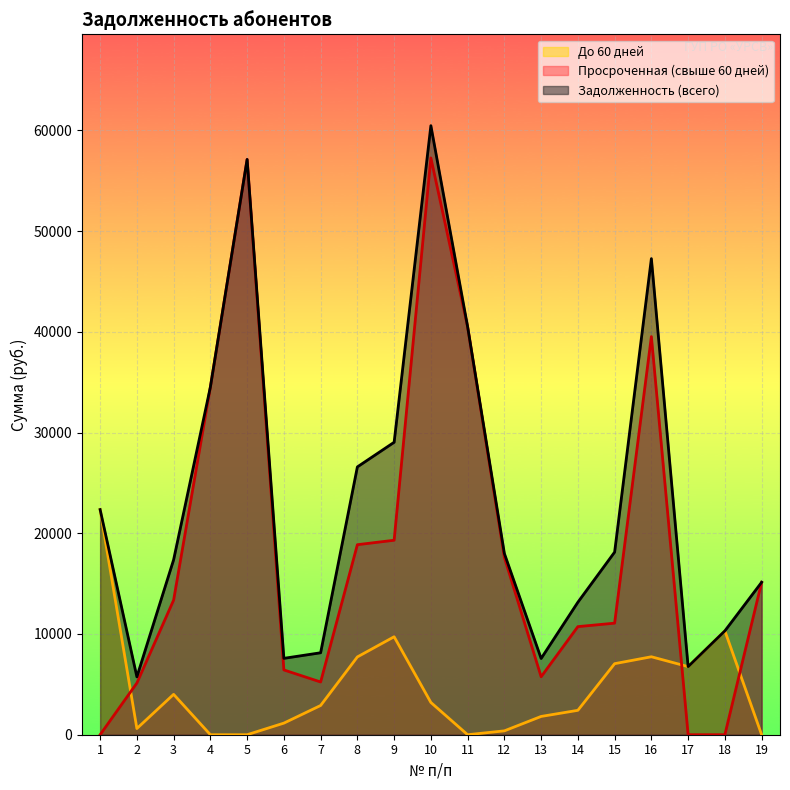

Reading left to right, transcribe all the data shown in this chart.

До 60 дней: 1=22350.6	2=614.7	3=4007.9	4=0.0	5=0.0	6=1151.6	7=2902.1	8=7723.2	9=9725.0	10=3202.2	11=0.0	12=383.9	13=1814.8	14=2422.7	15=7053.0	16=7739.0	17=6760.6	18=10309.5	19=0.0
Просроченная (свыше 60 дней): 1=0.0	2=5130.1	3=13363.9	4=34509.9	5=57108.3	6=6431.3	7=5234.1	8=18864.6	9=19306.9	10=57260.8	11=40499.4	12=17606.1	13=5753.4	14=10731.1	15=11075.4	16=39524.5	17=0.0	18=0.0	19=15134.0
Задолженность (всего): 1=22350.6	2=5744.8	3=17371.8	4=34509.9	5=57108.3	6=7582.9	7=8136.2	8=26587.7	9=29031.9	10=60463.0	11=40499.4	12=17990.0	13=7568.2	14=13153.8	15=18128.5	16=47263.5	17=6760.6	18=10309.5	19=15134.0